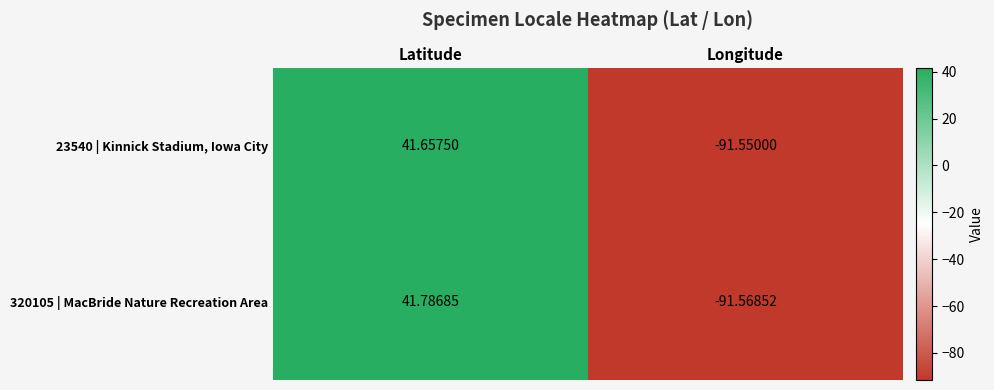

Count the number of data series in this chart.

2